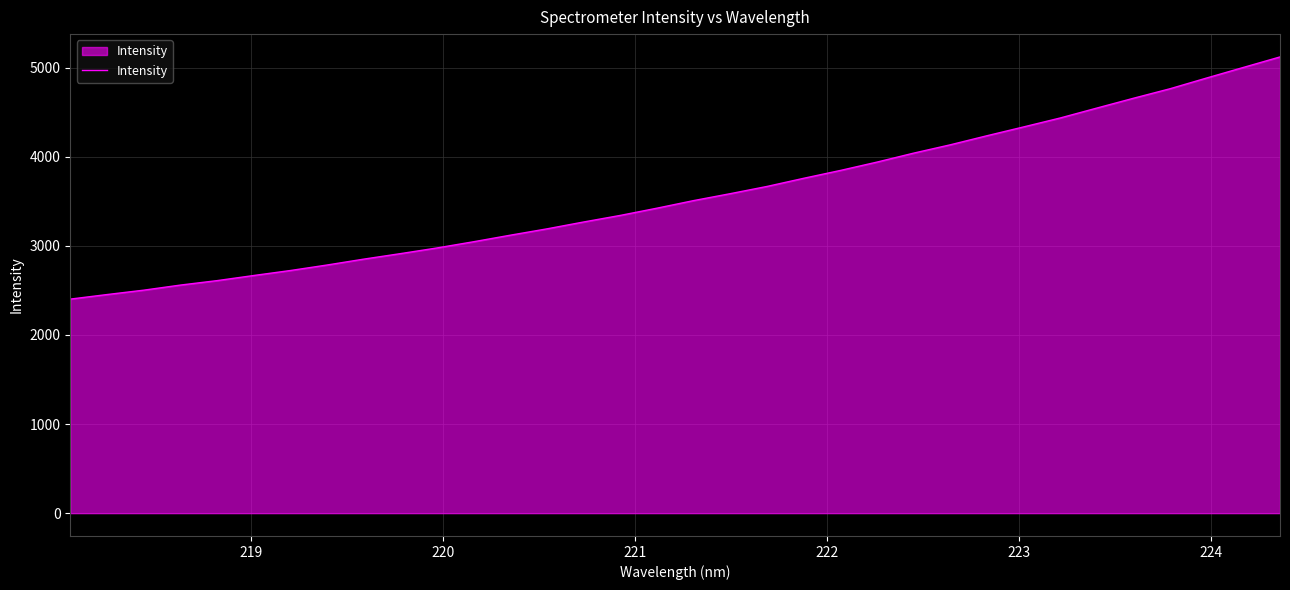

What is the smallest value displayed?

2402.6